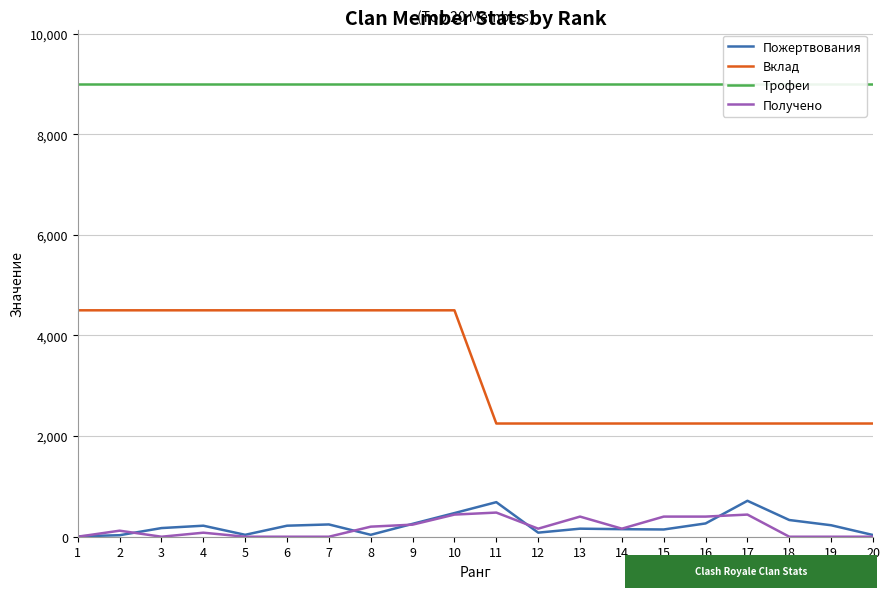

What is the value of the Пожертвования point at the 2nd from the left?

30